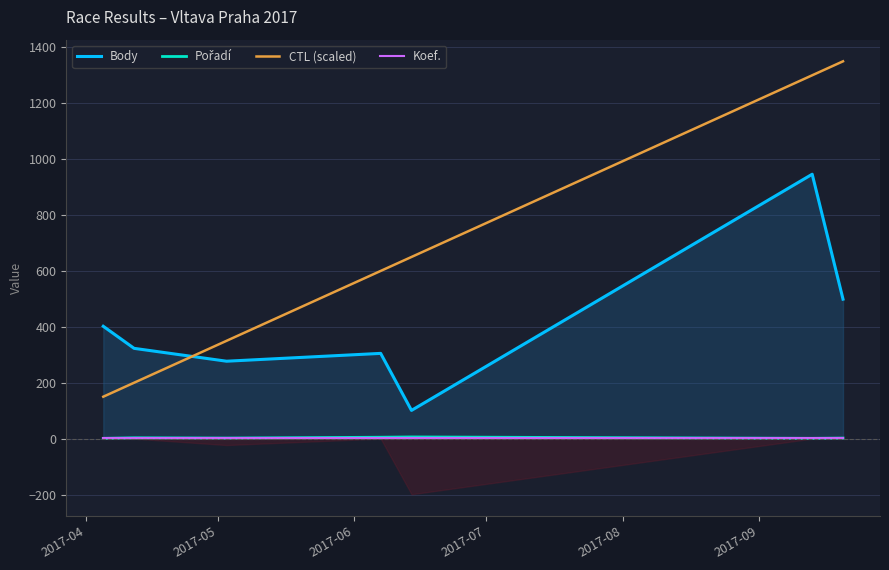

What is the maximum value for Pořadí?

6